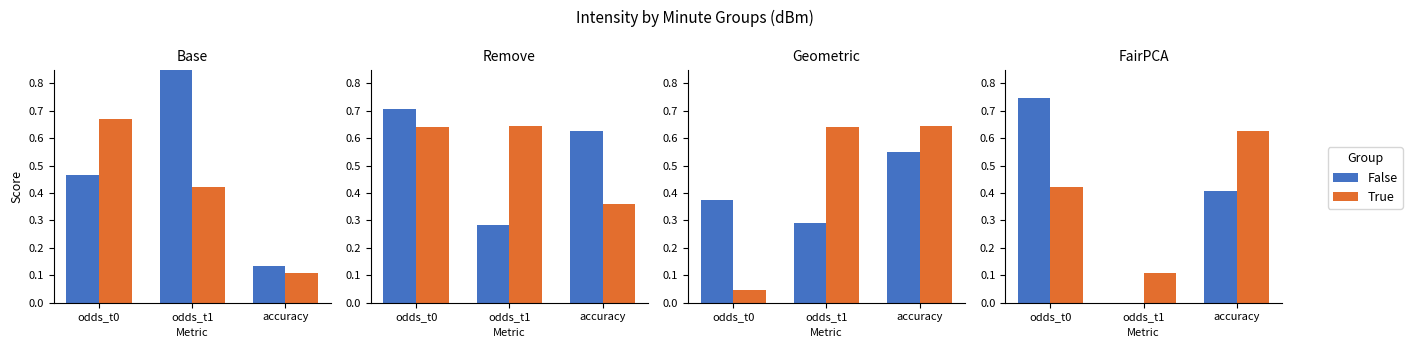

Which category has the lowest value in the False series?

odds_t1